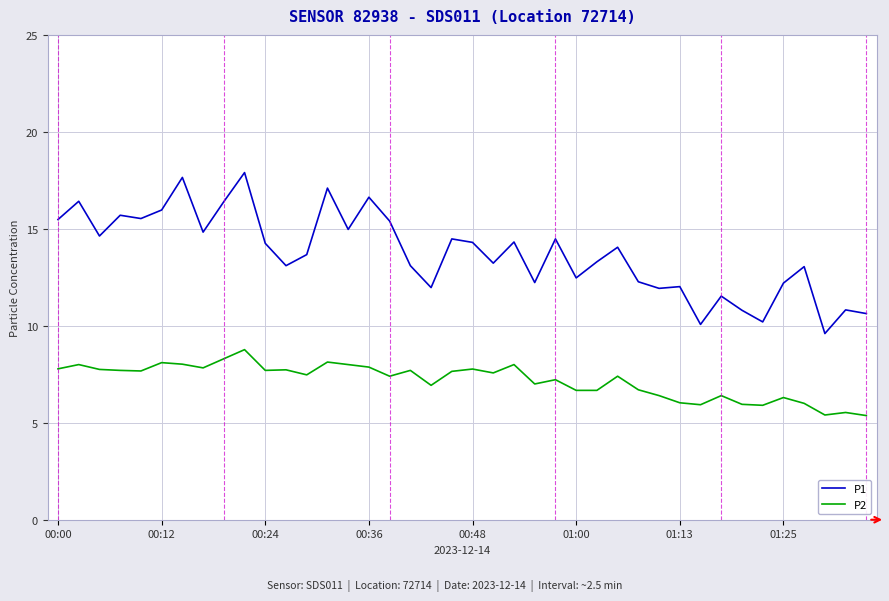

Which series has the largest range (max minus min)?

P1